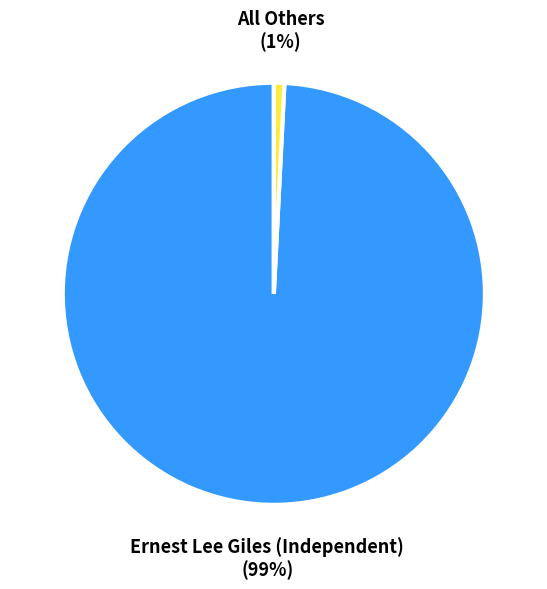

Rank the categories by value from highest to lowest.

Ernest Lee Giles (Independent), All Others